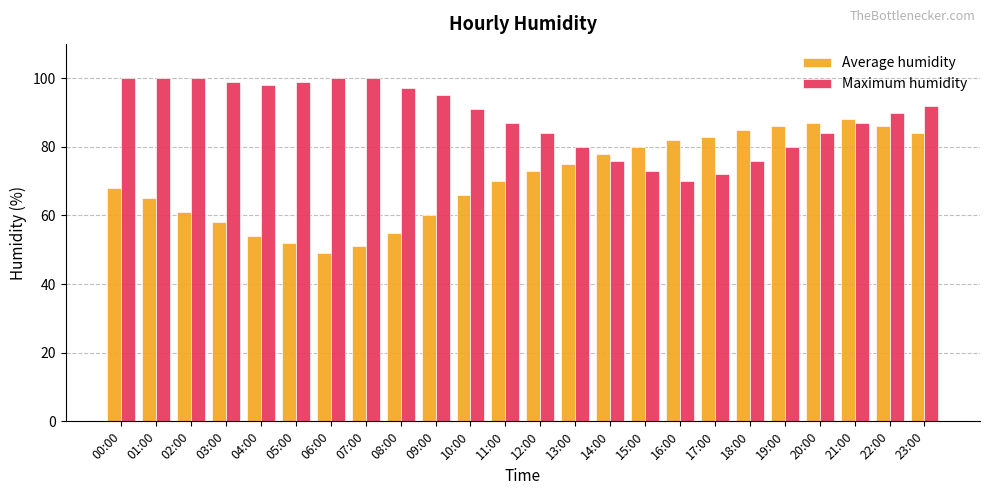

True or false: Average humidity has a value of 37 at 18:00.

False